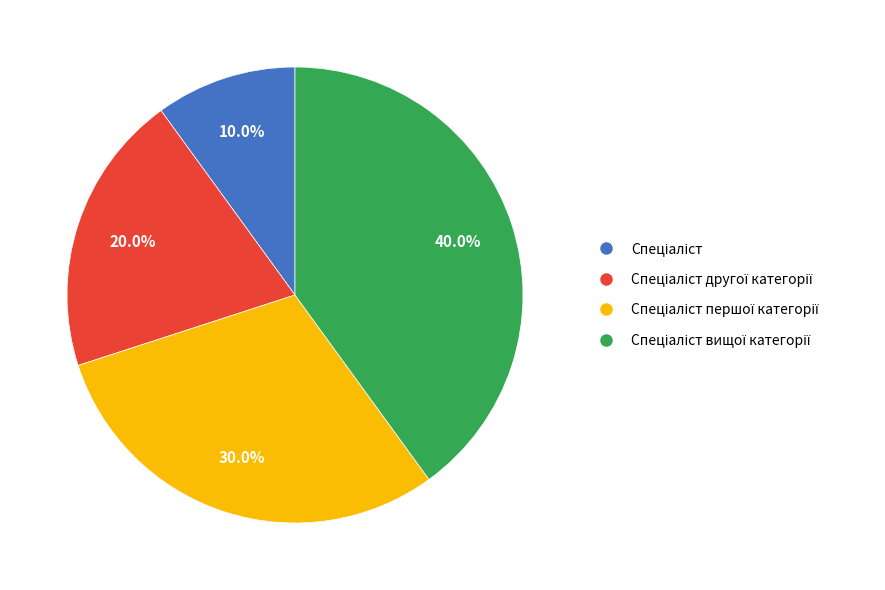

Is there a majority slice in this chart?

No